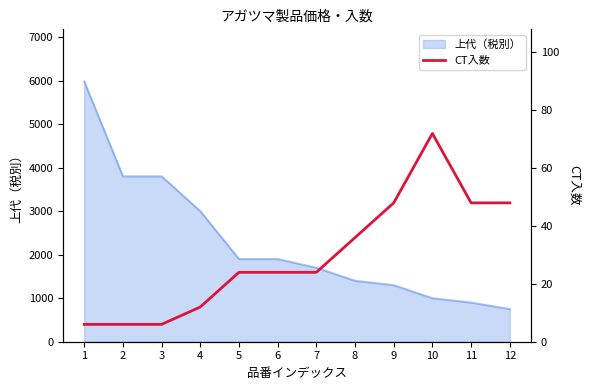

Reading left to right, extract all data points from this chart.

1=6	2=6	3=6	4=12	5=24	6=24	7=24	8=36	9=48	10=72	11=48	12=48